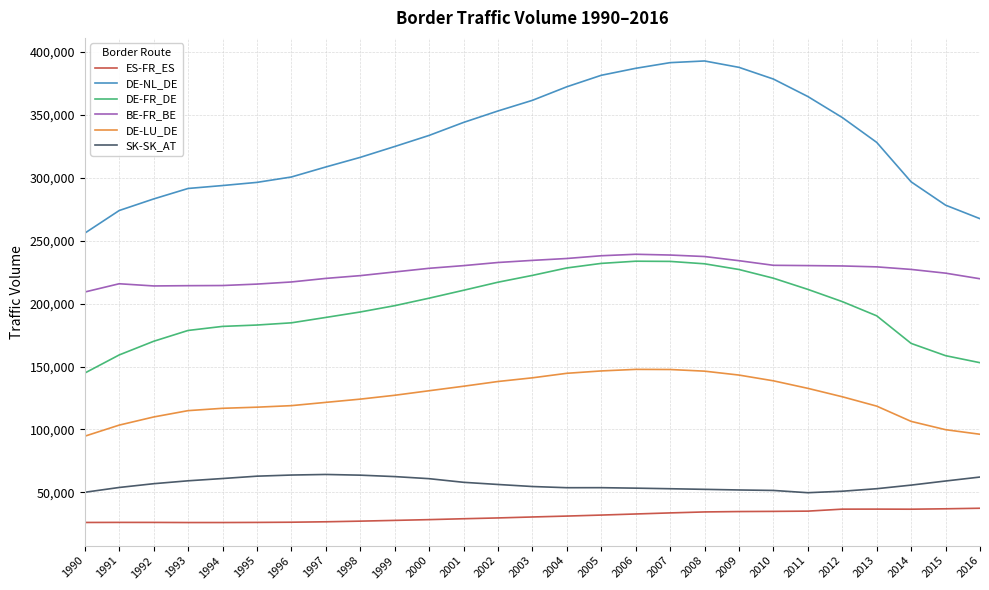

What are all the series names shown in the legend?

ES-FR_ES, DE-NL_DE, DE-FR_DE, BE-FR_BE, DE-LU_DE, SK-SK_AT